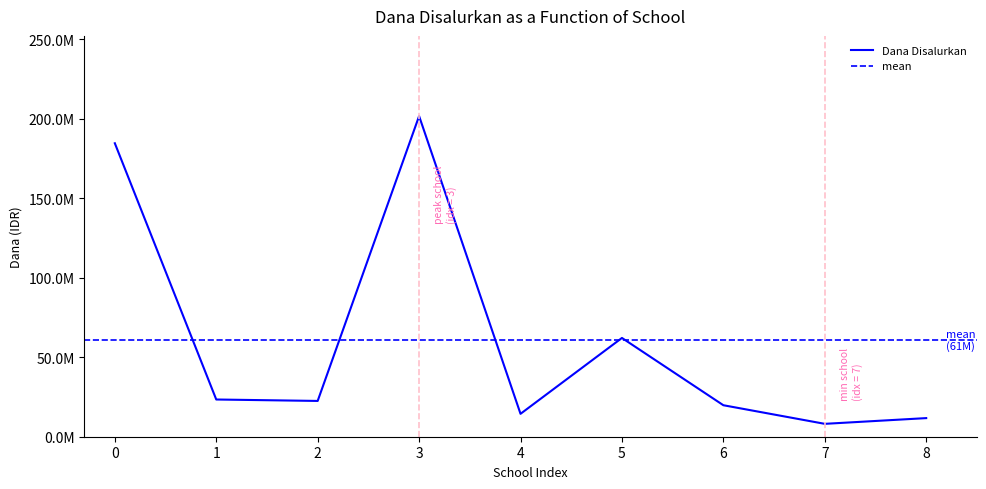

What is the sum of all values?

548100000